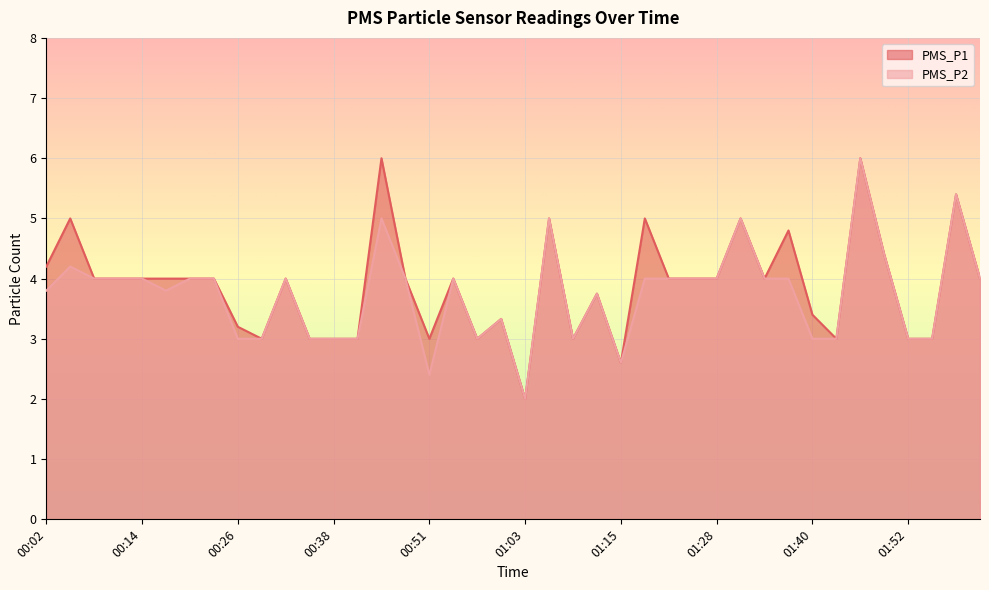

What is the value of the PMS_P2 point at the 39th from the left?

5.4